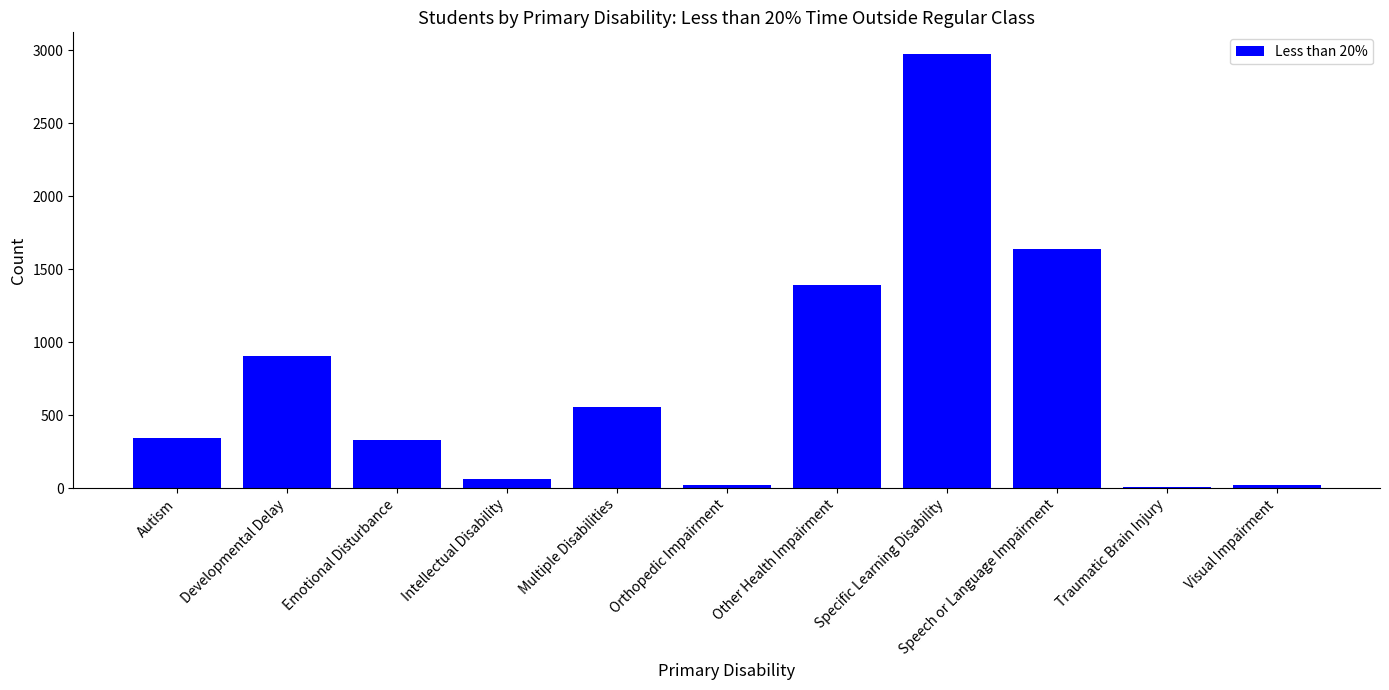

What is the label of the 10th bar from the left?

Traumatic Brain Injury